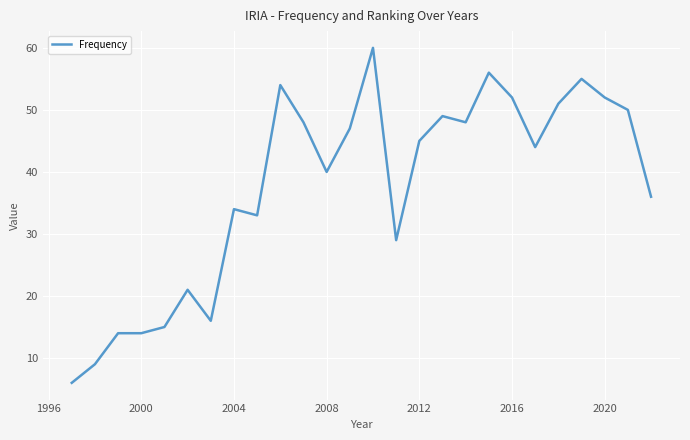

What is the difference between the maximum and minimum values?

54